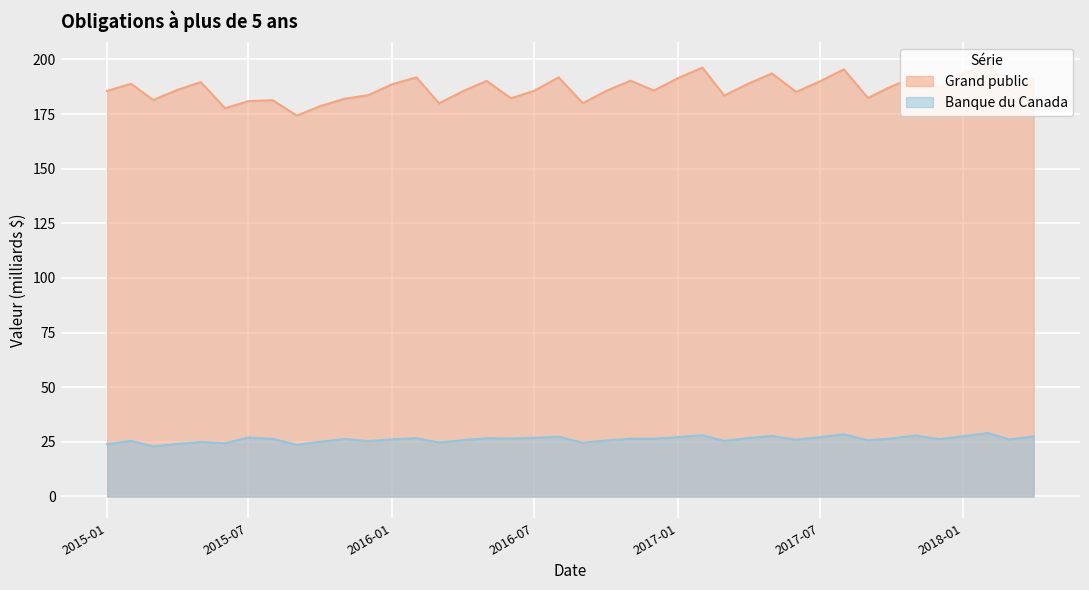

Which has a higher value, 2016-05-01 or 2016-03-01?

2016-05-01